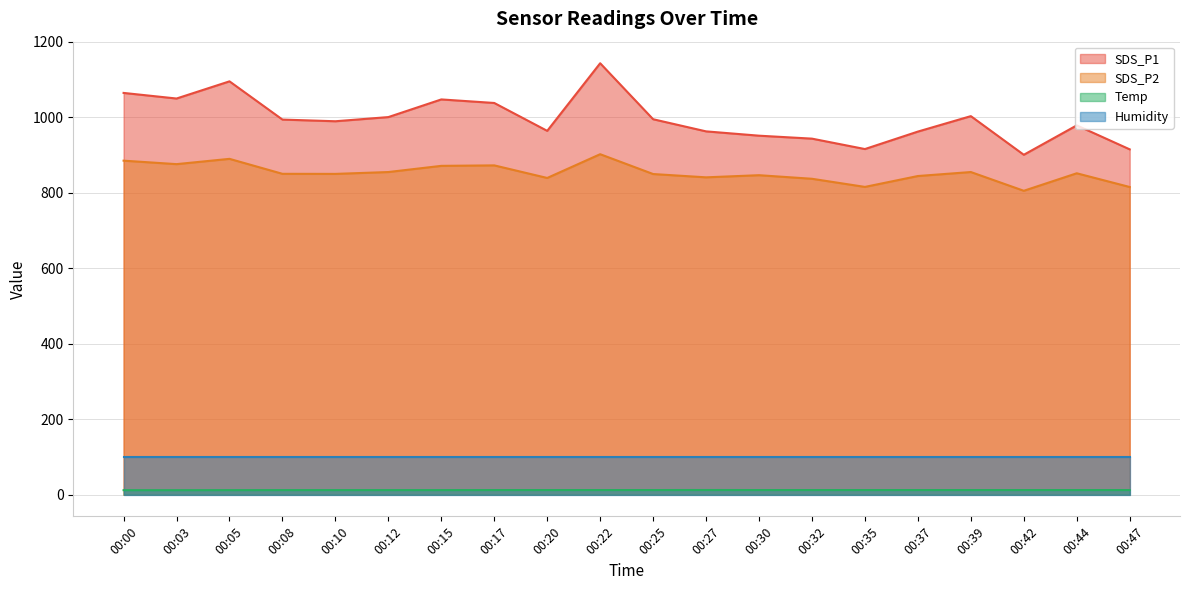

What is the total value across all series at 00:17?

2022.9